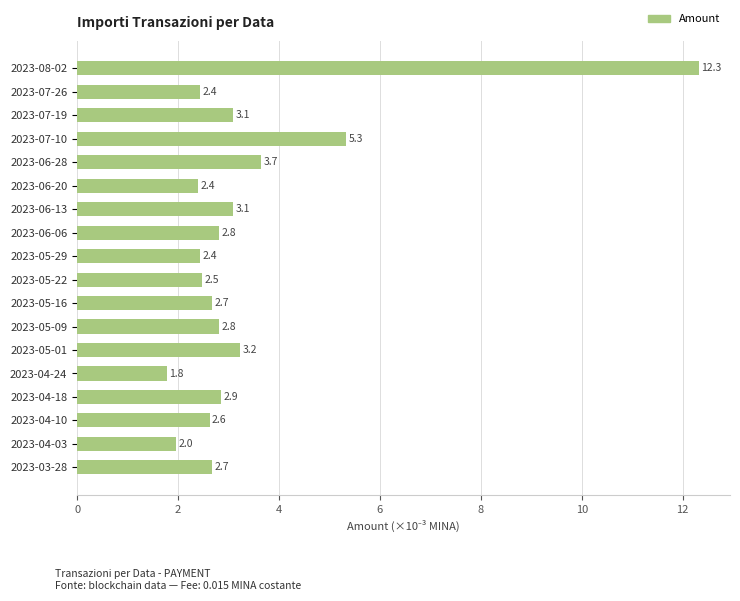

Are the bars horizontal?

Yes